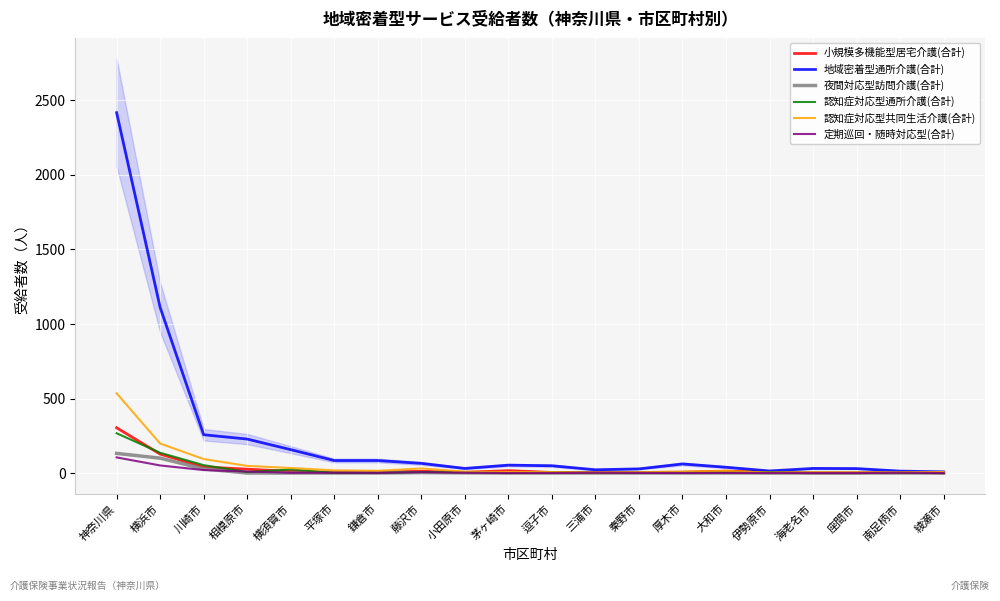

What are all the series names shown in the legend?

小規模多機能型居宅介護(合計), 地域密着型通所介護(合計), 夜間対応型訪問介護(合計), 認知症対応型通所介護(合計), 認知症対応型共同生活介護(合計), 定期巡回・随時対応型(合計)